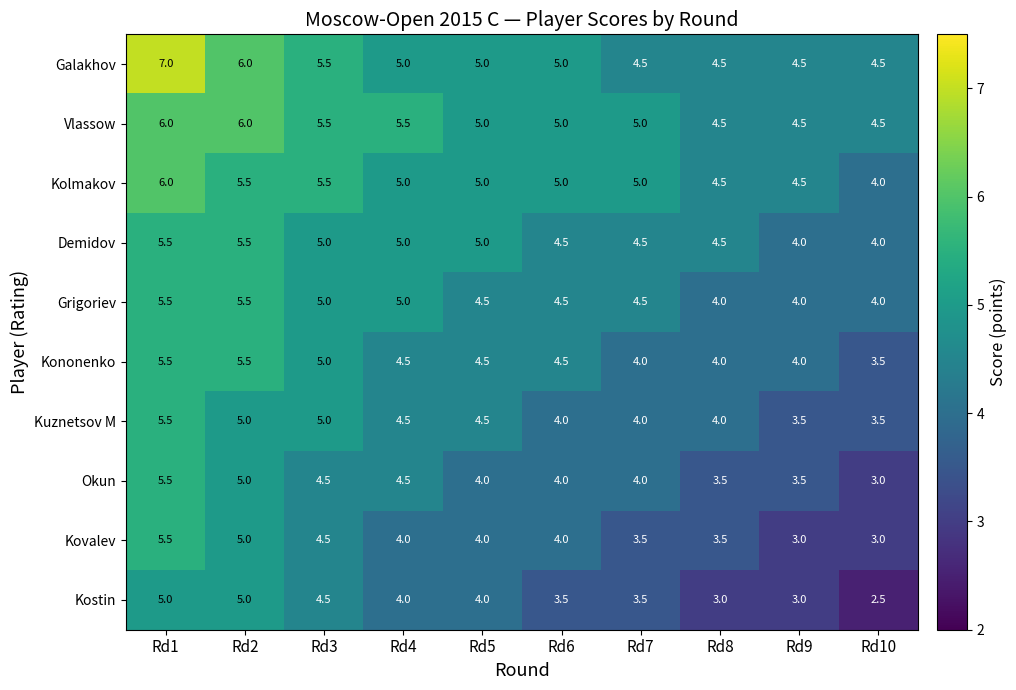

Count the Kuznetsov M values in the range 4 to 5.

7